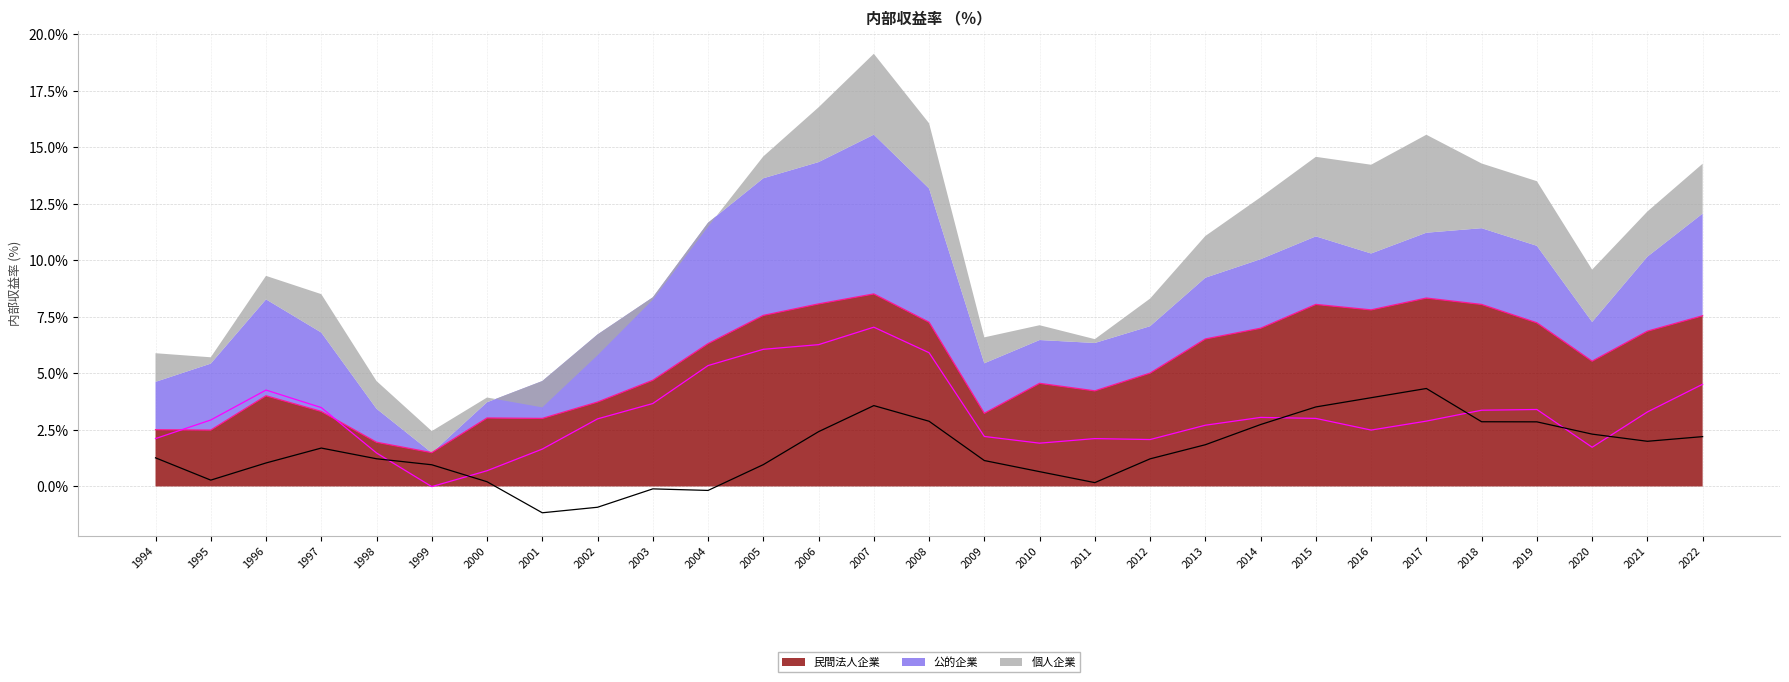

The value of 個人企業 (line) at 2005 is 0.0. True or false?

True